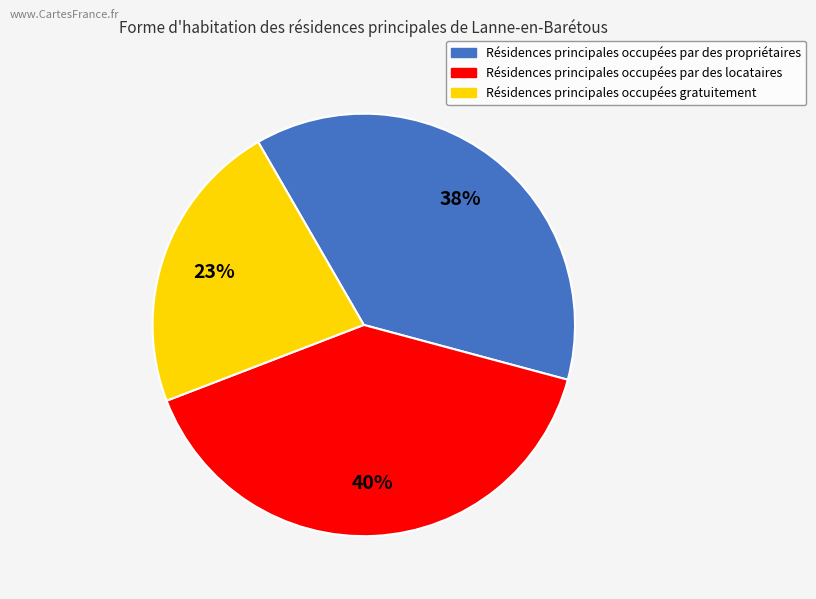

To the nearest percent, what is the difference between the largest and smallest slice percentages?

17%